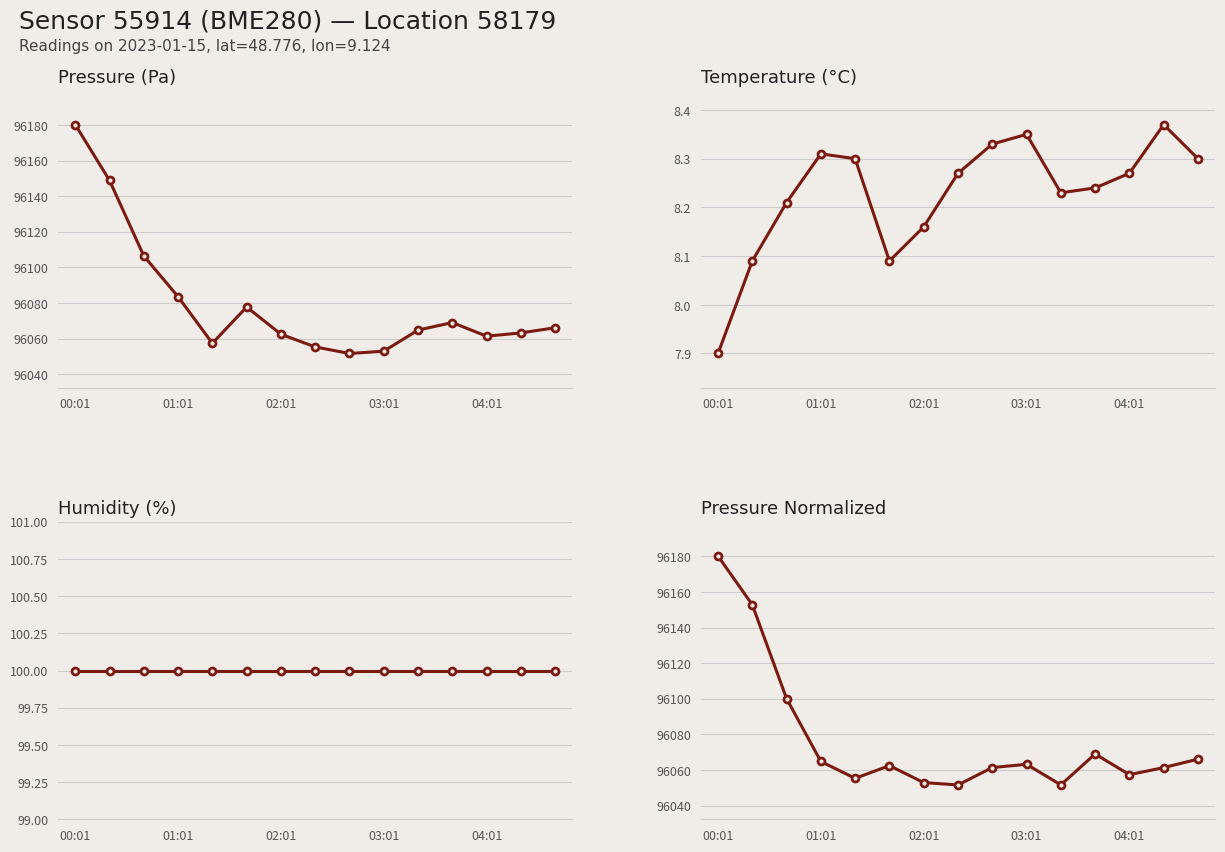

What are all the series names shown in the legend?

Pressure (Pa), Temperature (°C), Humidity (%), Pressure Normalized